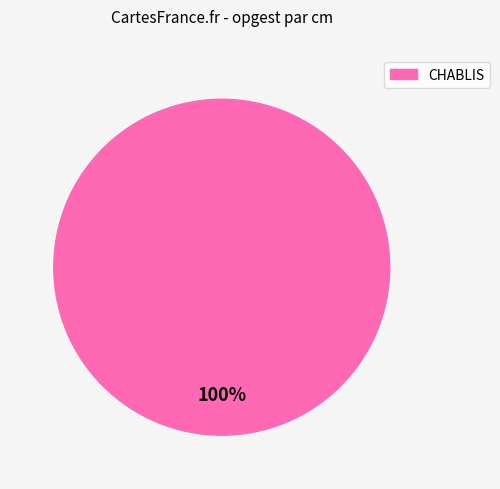

Is there a majority slice in this chart?

Yes